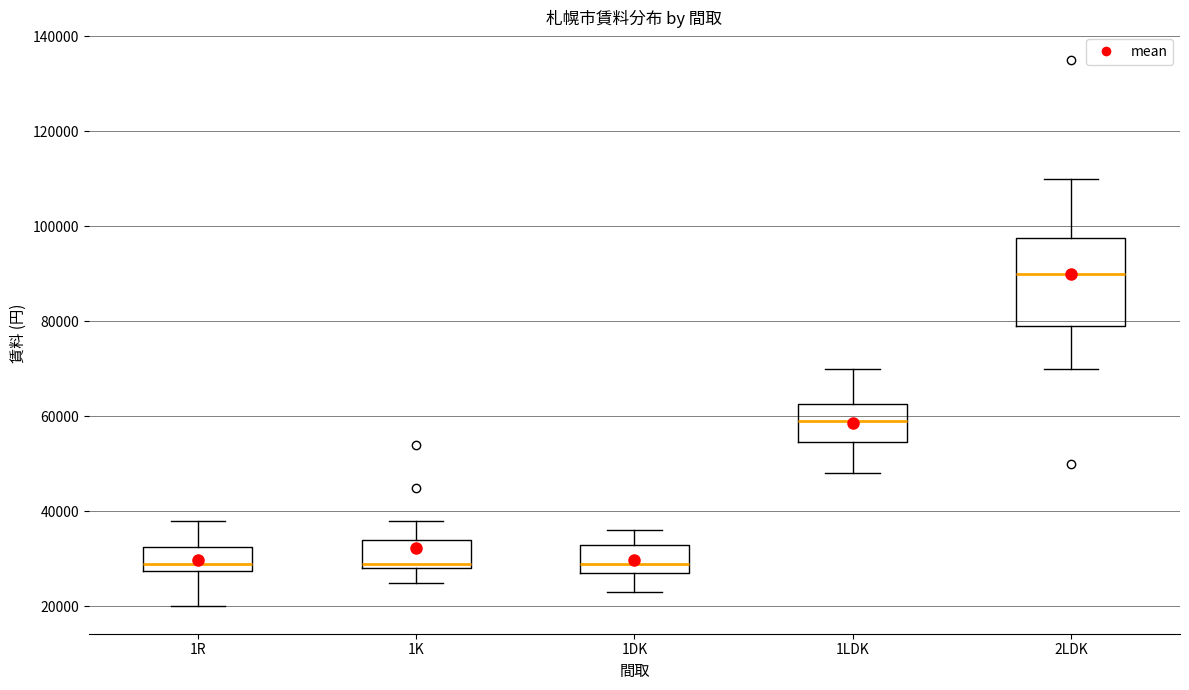

Reading left to right, transcribe this box plot: for each box, give where its median line is, the range the box spans, and where its two whiskers end, as read against the y-axis. The values are not printed on the chart, so give them approximately, as read against the axis.

1R: median 30000, box 28000 to 32000, whiskers 20000 to 38000
1K: median 30000, box 28000 to 34000, whiskers 26000 to 38000
1DK: median 30000, box 28000 to 34000, whiskers 24000 to 36000
1LDK: median 60000, box 54000 to 62000, whiskers 48000 to 70000
2LDK: median 90000, box 80000 to 98000, whiskers 70000 to 110000